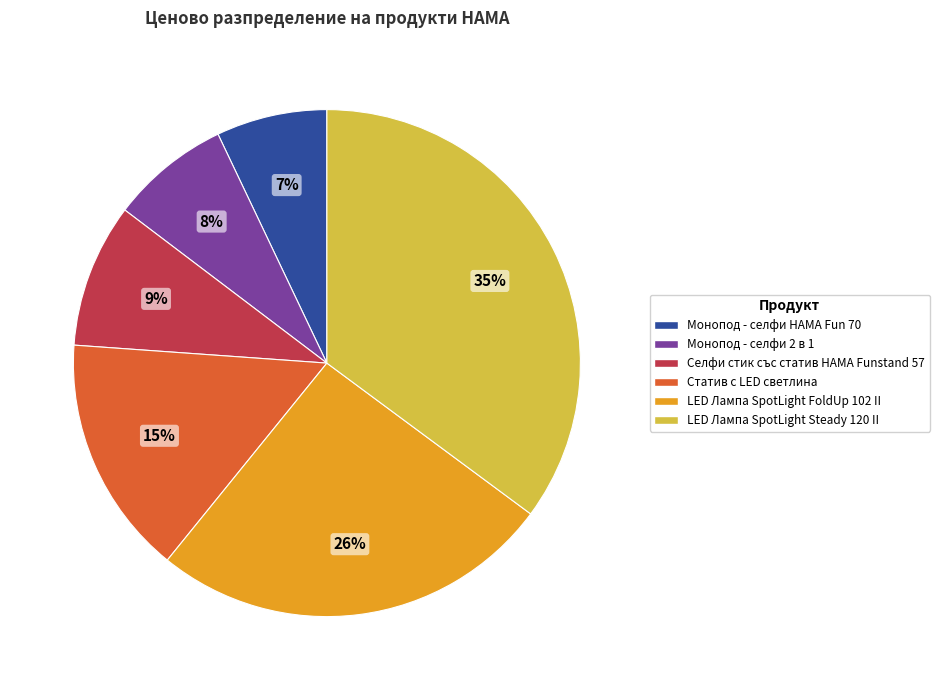

True or false: Статив с LED светлина accounts for 27% of the total.

False